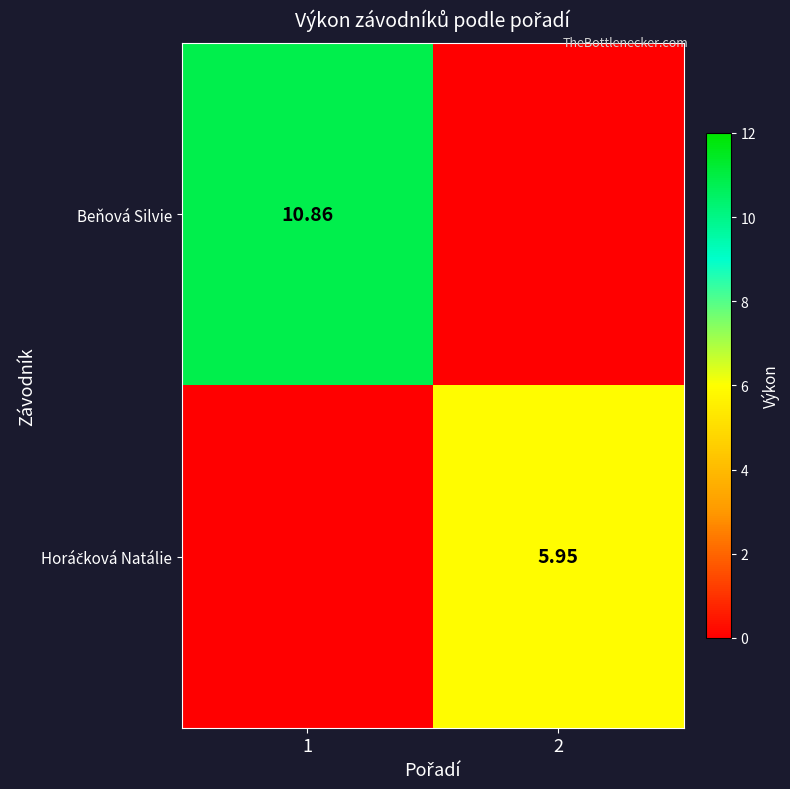

Rank the series by their average value, from highest to lowest.

Beňová Silvie, Horáčková Natálie